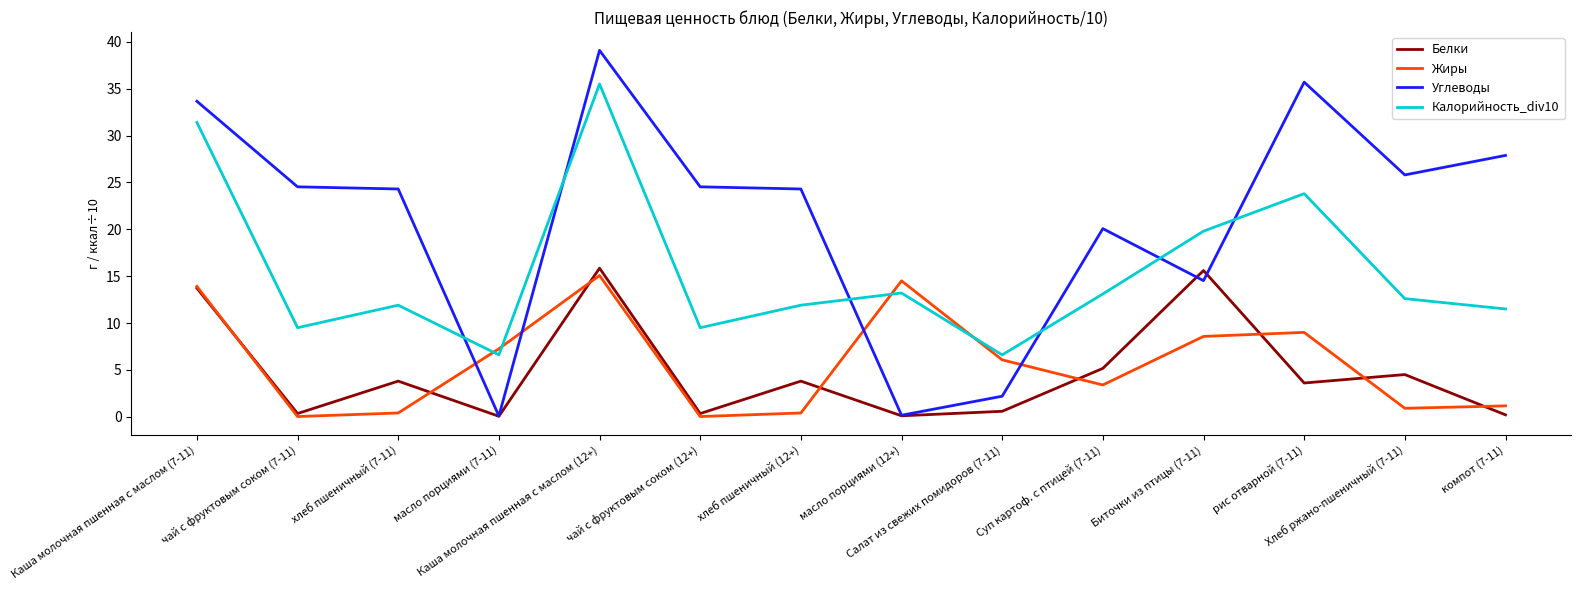

How many values in the Белки series exceed 3?

8